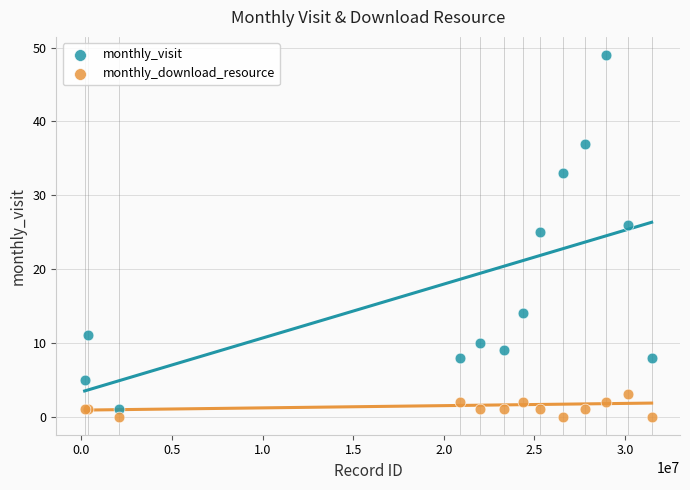

Across all series, what Y value is closest to 24?

25